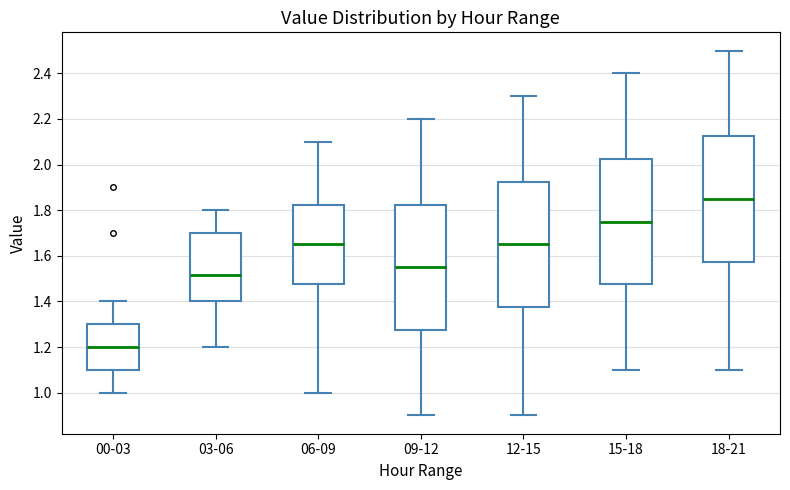

Reading left to right, read every box against the y-axis: the position of its median line, the range the box covers, and the ends of its whiskers. The values are not printed on the chart, so give them approximately, as read against the axis.

00-03: median 1.20, box 1.10 to 1.30, whiskers 1.00 to 1.40
03-06: median 1.52, box 1.40 to 1.70, whiskers 1.20 to 1.80
06-09: median 1.66, box 1.48 to 1.82, whiskers 1.00 to 2.10
09-12: median 1.56, box 1.28 to 1.82, whiskers 0.90 to 2.20
12-15: median 1.66, box 1.38 to 1.92, whiskers 0.90 to 2.30
15-18: median 1.76, box 1.48 to 2.02, whiskers 1.10 to 2.40
18-21: median 1.86, box 1.58 to 2.12, whiskers 1.10 to 2.50